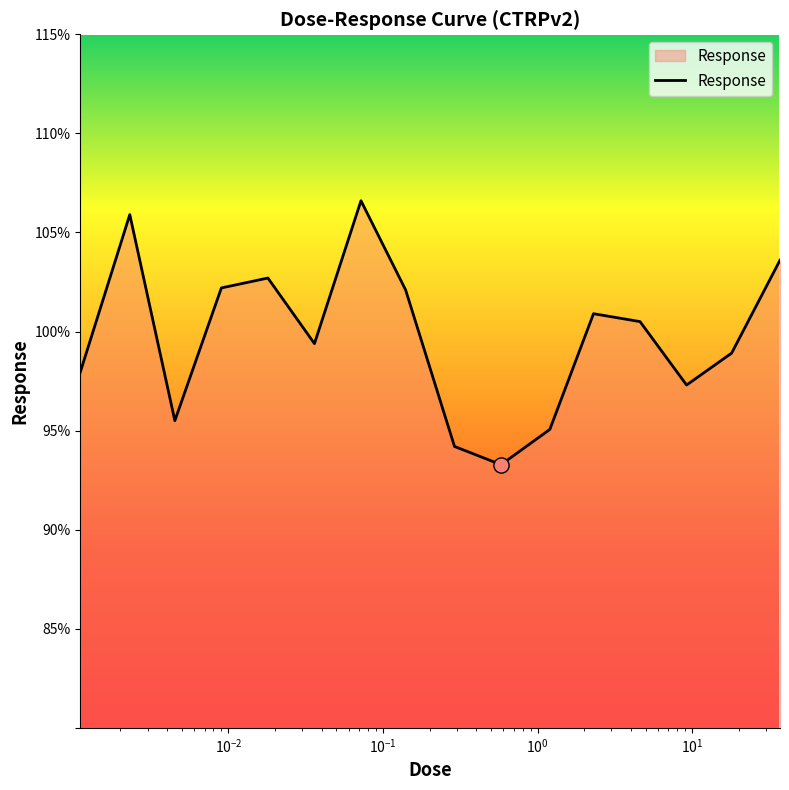

What is the smallest value displayed?

93.3